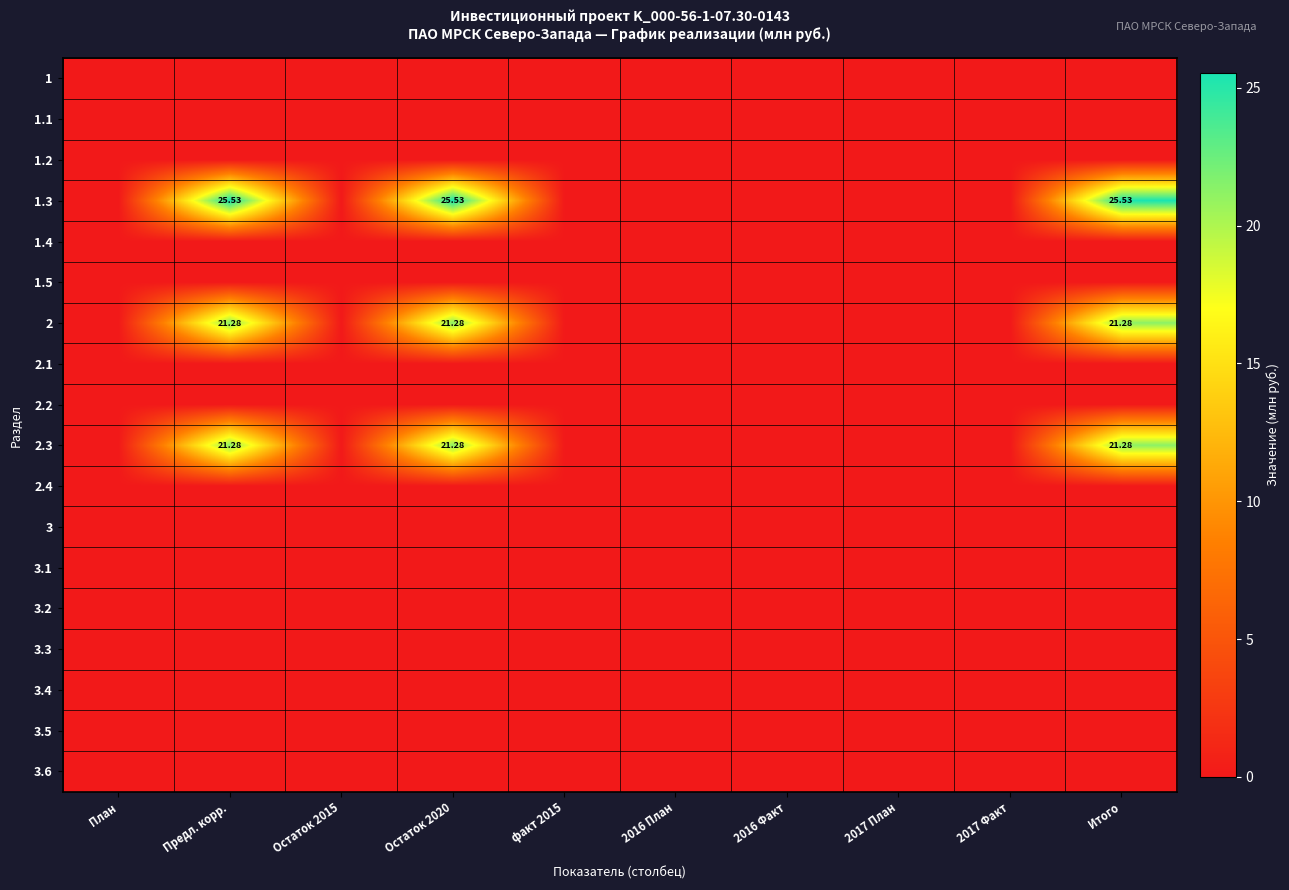

At how many categories does at least one series exceed 15?

3